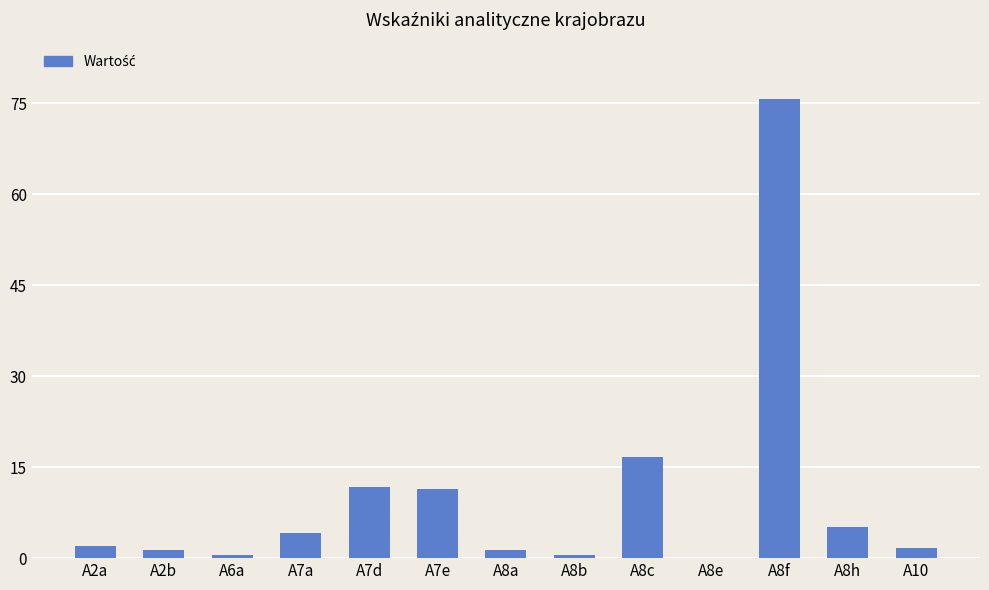

Which has a higher value, A7d or A8f?

A8f